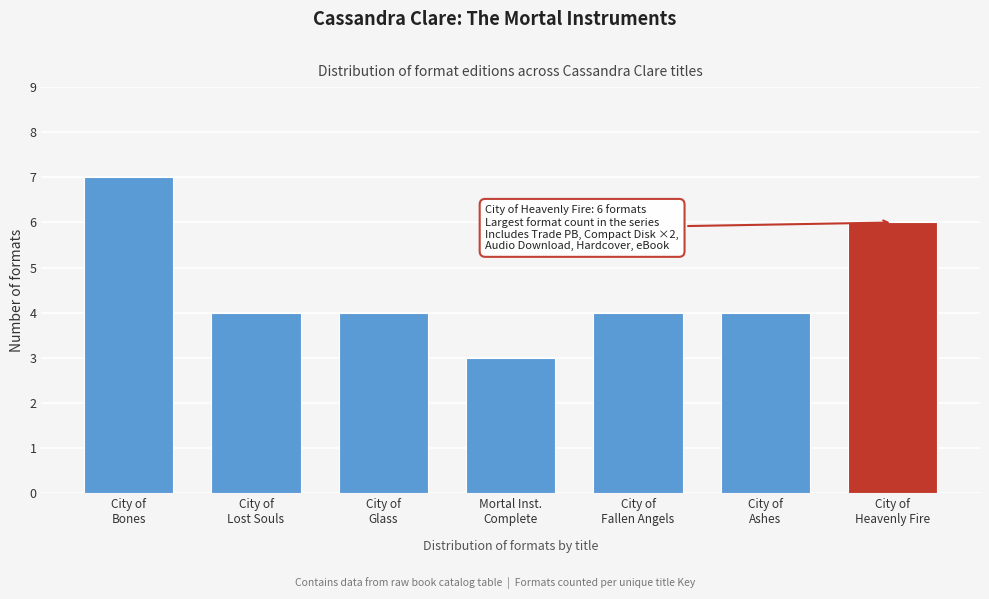

Reading right to left, list all the values displayed in this chart.

6	4	4	3	4	4	7